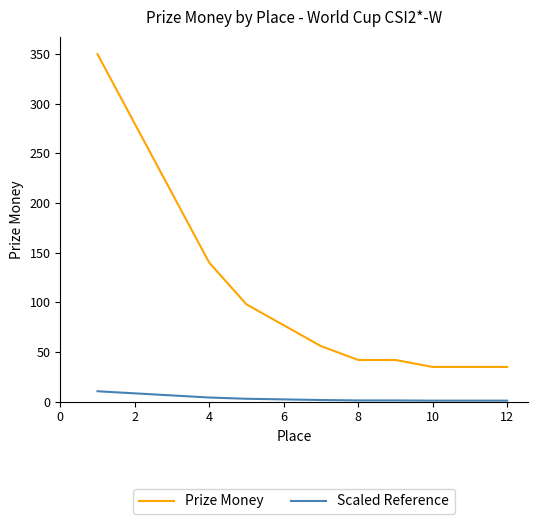

True or false: Scaled Reference and Prize Money intersect in this chart.

False